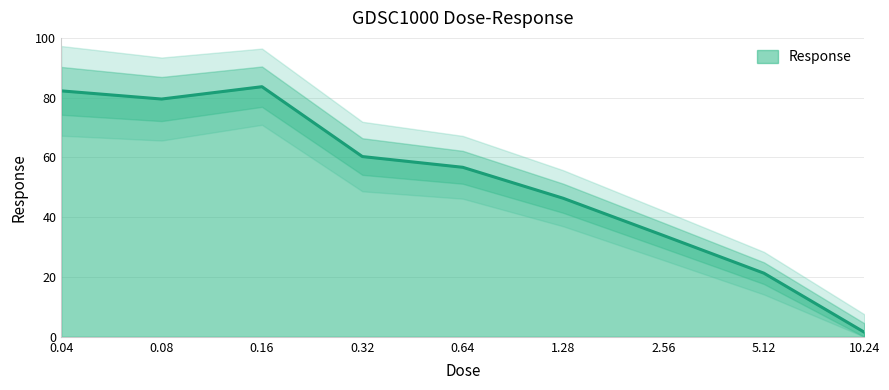

How many data points are above 56?

5